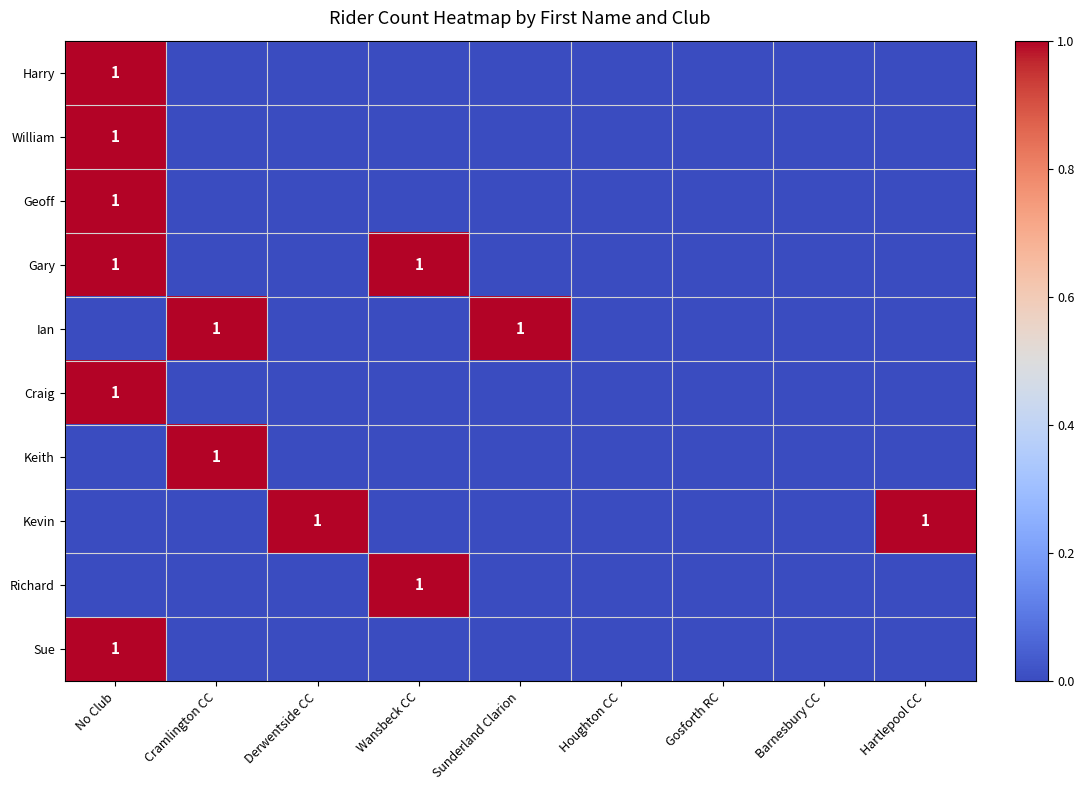

True or false: Geoff has a value of 2 at No Club.

False